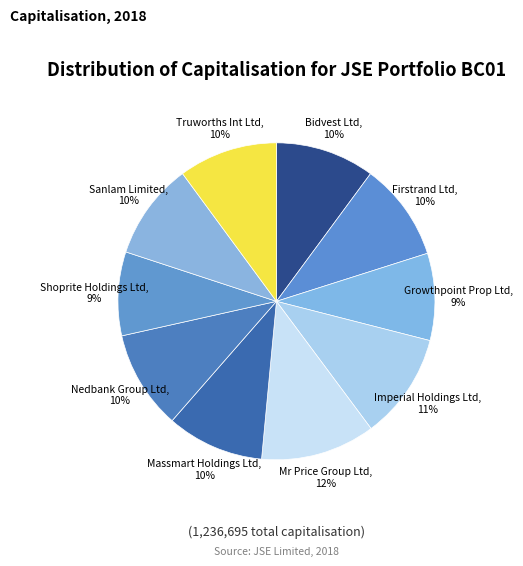

To the nearest percent, what is the difference between the largest and smallest slice percentages?

3%